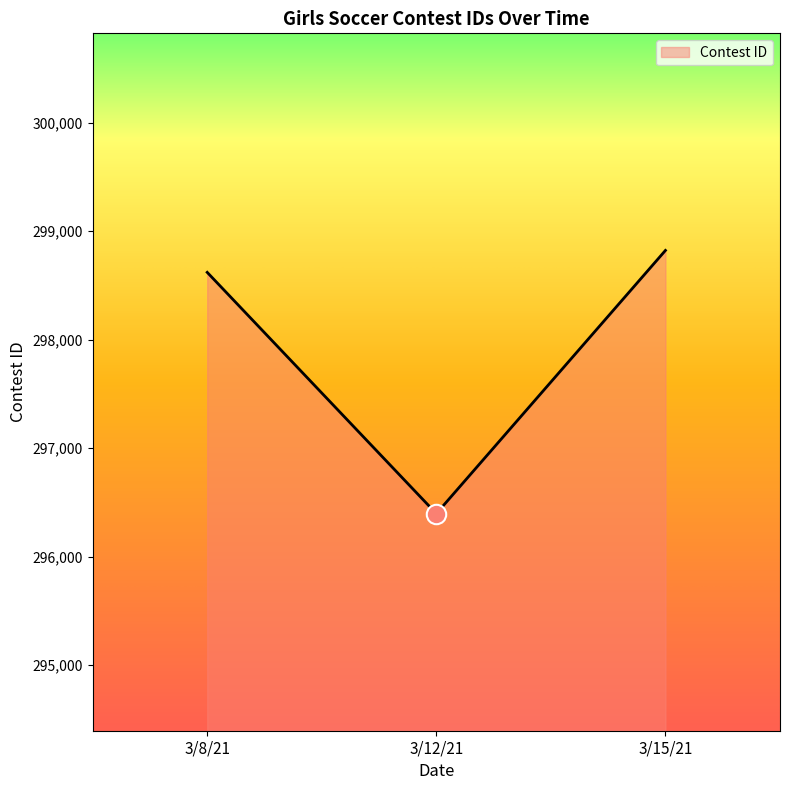

List the labels in order of value, smallest first.

3/12/21, 3/8/21, 3/15/21